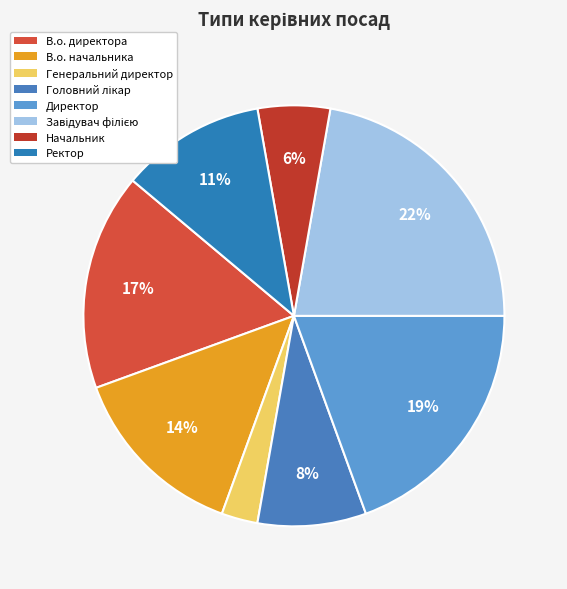

Combined, do В.о. директора and Головний лікар account for over 50%?

No